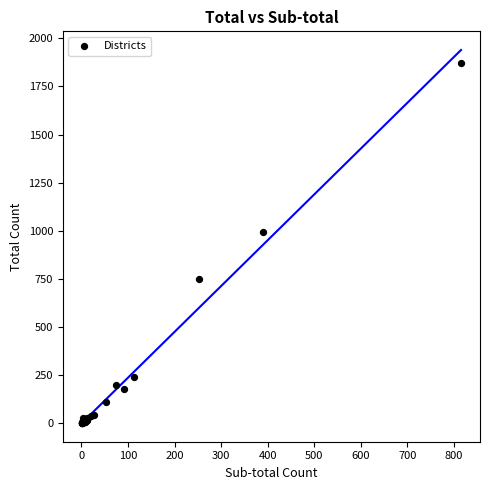

What Y value in the scatter plot is closest to 935?

993